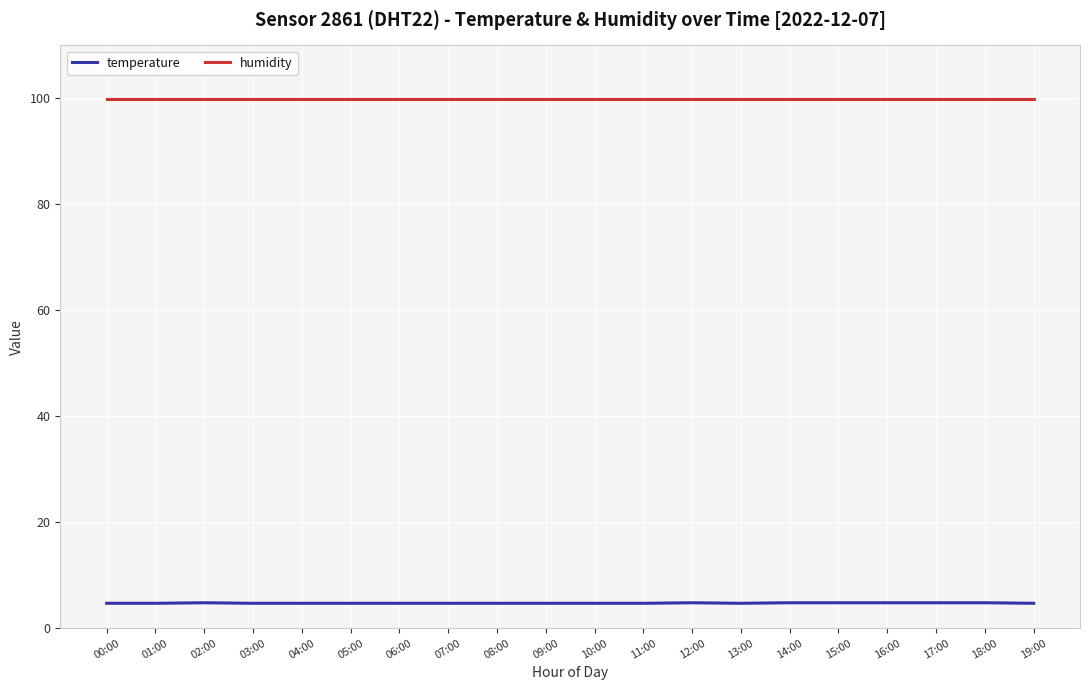

How many lines are shown in the chart?

2